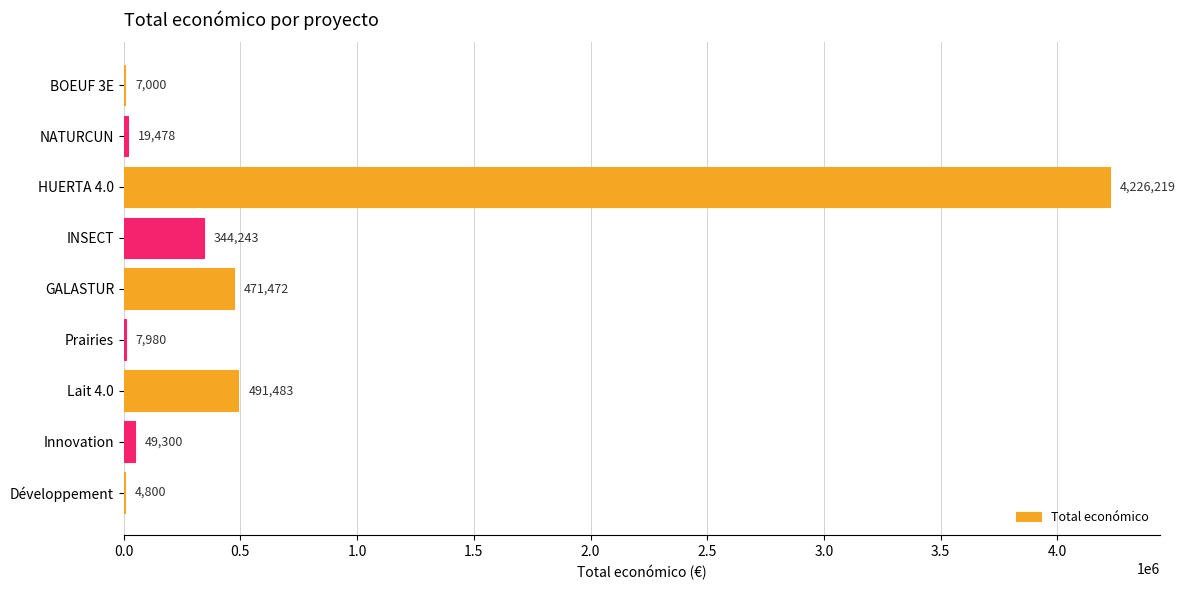

Are the bars horizontal?

Yes